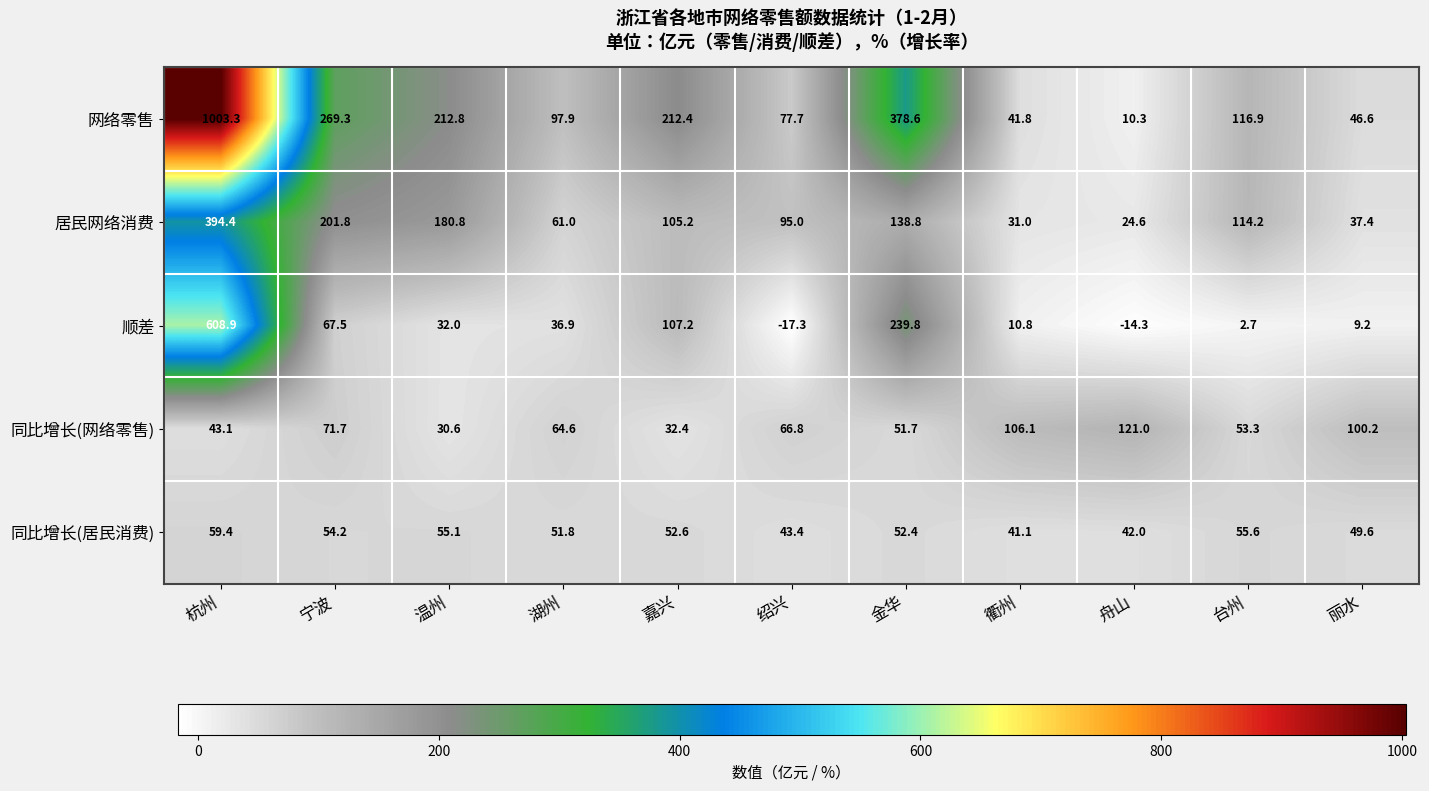

What is the spread (max minus min) of values at 丽水?

91.0